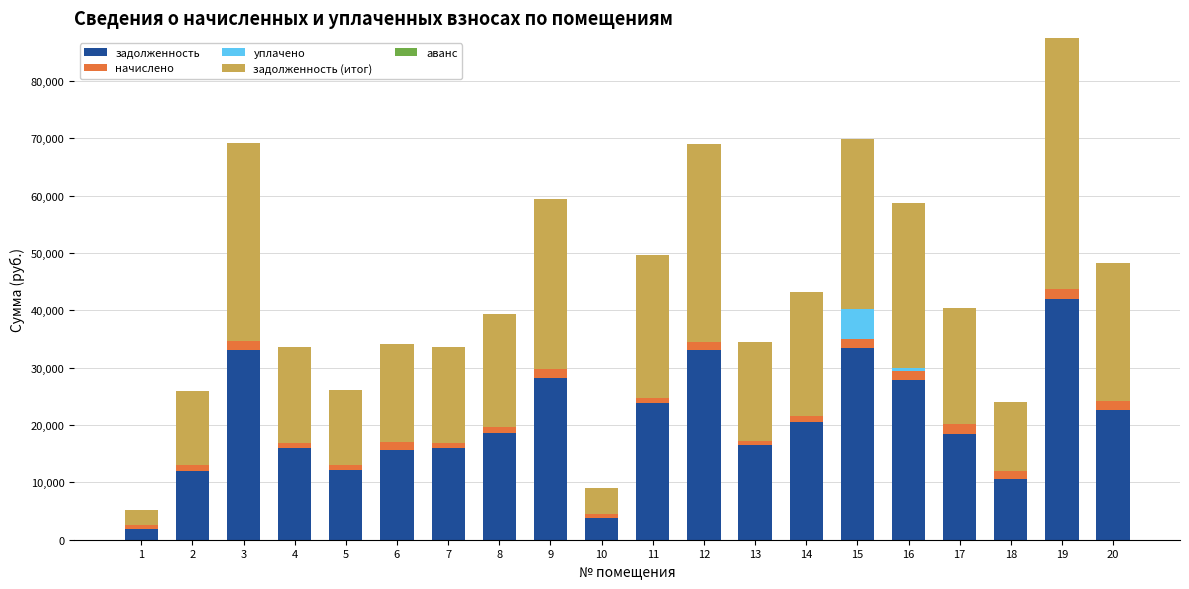

The value of задолженность at 12 is 33094.0. True or false?

True